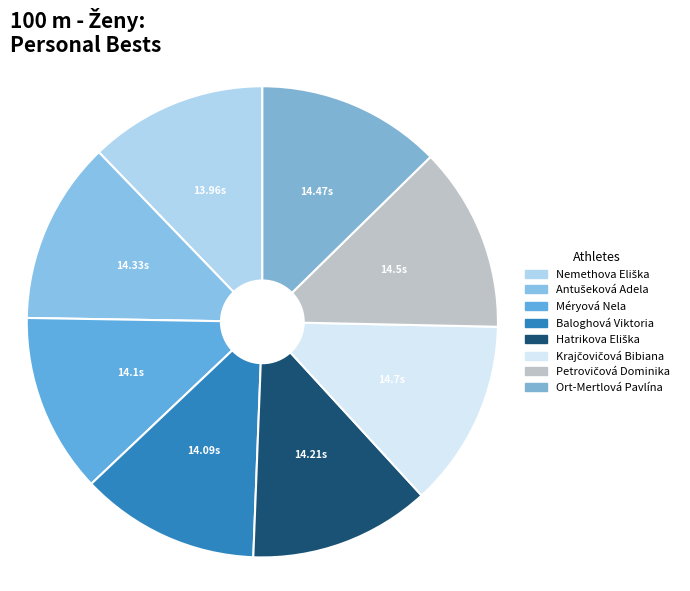

Combined, what portion of the pie is Antušeková Adela and Krajčovičová Bibiana?

25.4%